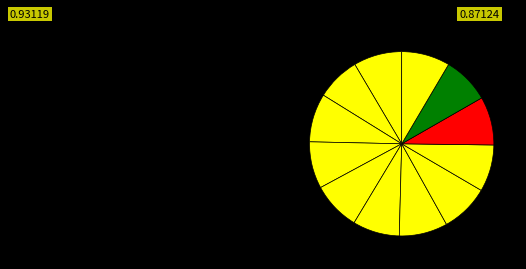

Which slice is the smallest?

Februar